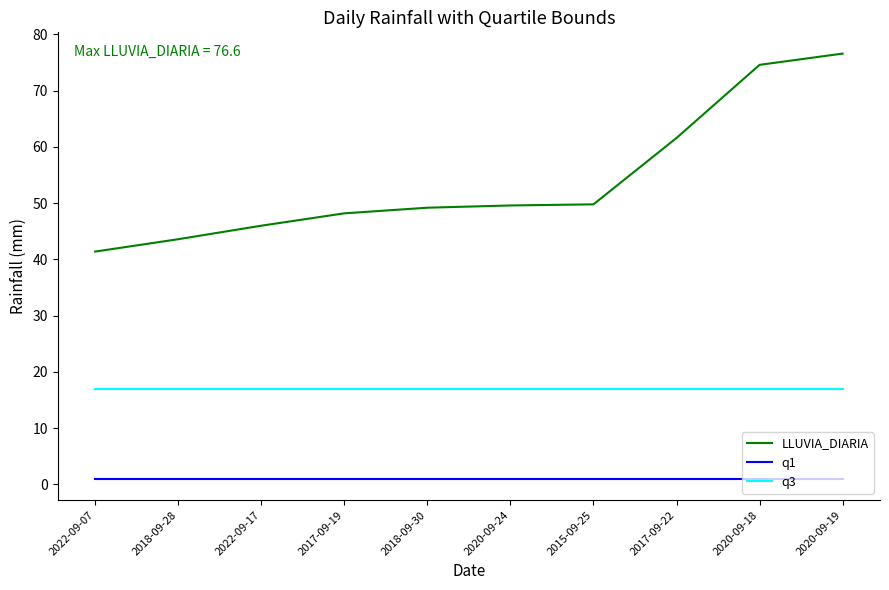

What is the smallest value displayed?

1.0